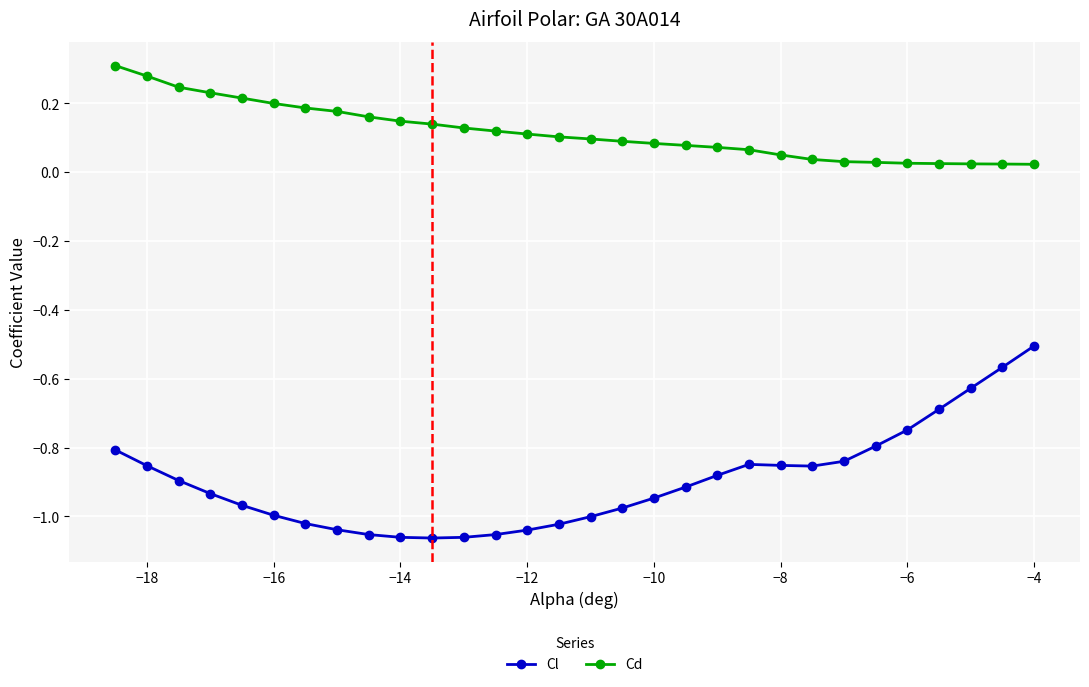

Which series has the widest spread of values?

Cl